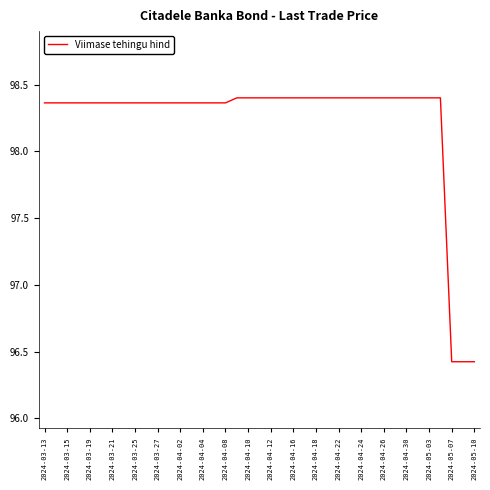

What is the difference between the maximum and second lowest values?

2.0